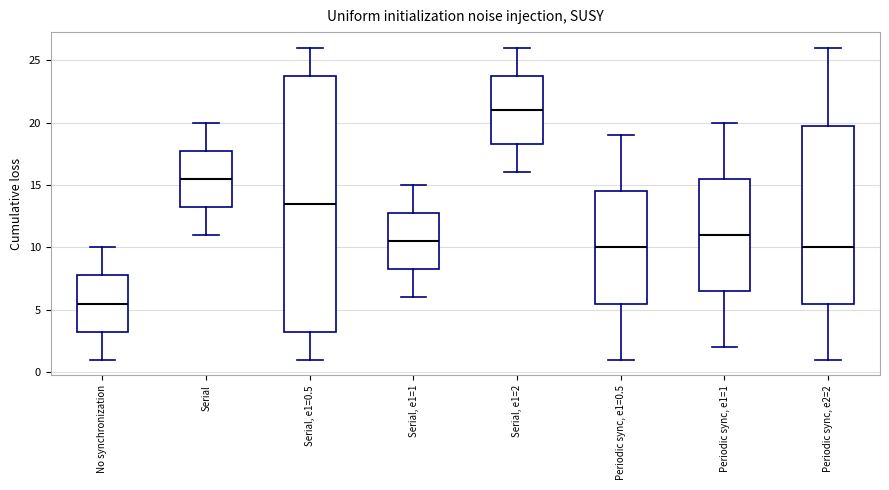

Reading left to right, read every box against the y-axis: the position of its median line, the range the box covers, and the ends of its whiskers. The values are not printed on the chart, so give them approximately, as read against the axis.

No synchronization: median 5.5, box 3.5 to 8.0, whiskers 1.0 to 10.0
Serial: median 15.5, box 13.5 to 18.0, whiskers 11.0 to 20.0
Serial, e1=0.5: median 13.5, box 3.5 to 24.0, whiskers 1.0 to 26.0
Serial, e1=1: median 10.5, box 8.5 to 13.0, whiskers 6.0 to 15.0
Serial, e1=2: median 21.0, box 18.5 to 24.0, whiskers 16.0 to 26.0
Periodic sync, e1=0.5: median 10.0, box 5.5 to 14.5, whiskers 1.0 to 19.0
Periodic sync, e1=1: median 11.0, box 6.5 to 15.5, whiskers 2.0 to 20.0
Periodic sync, e2=2: median 10.0, box 5.5 to 20.0, whiskers 1.0 to 26.0